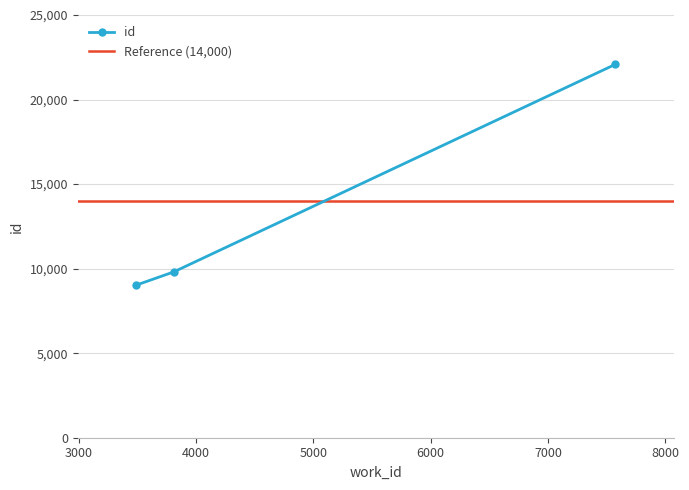

Rank the categories by value from highest to lowest.

7576, 3809, 3491